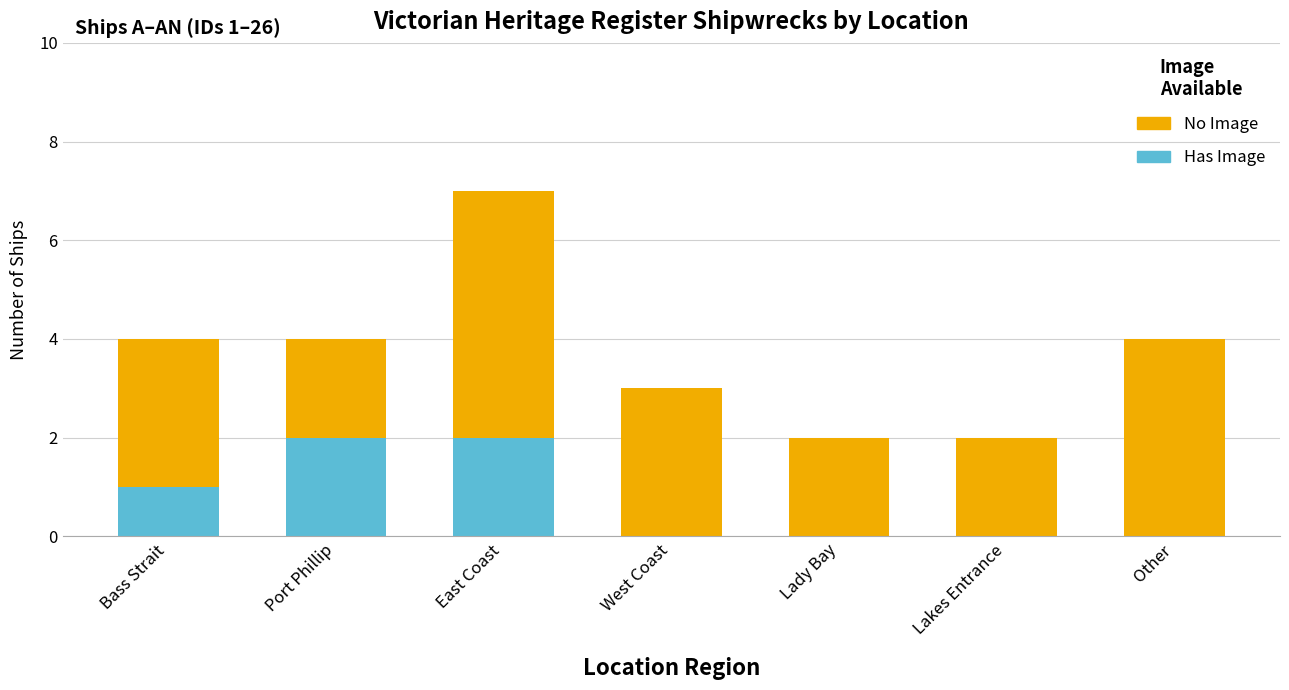

Count the number of data series in this chart.

2